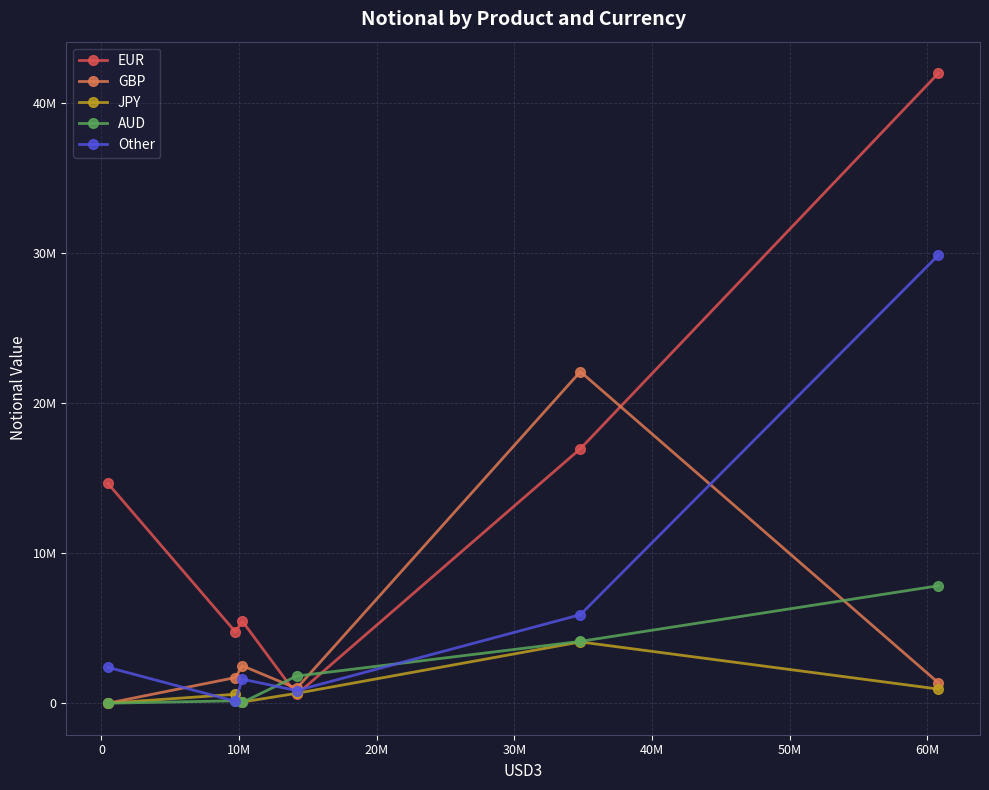

Is this an area chart (filled region under the line)?

No